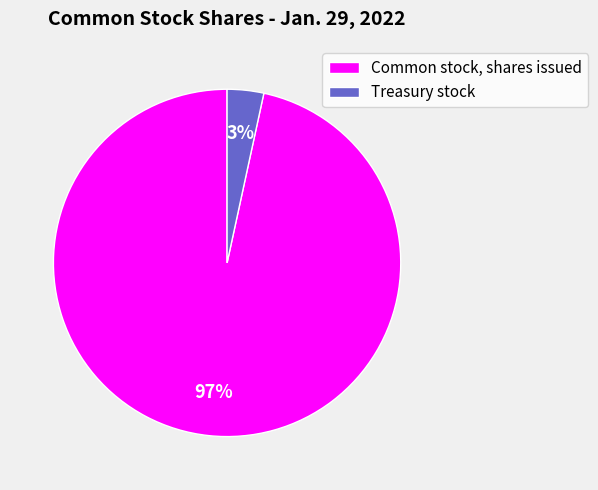

Between Treasury stock and Common stock, shares issued, which is larger?

Common stock, shares issued